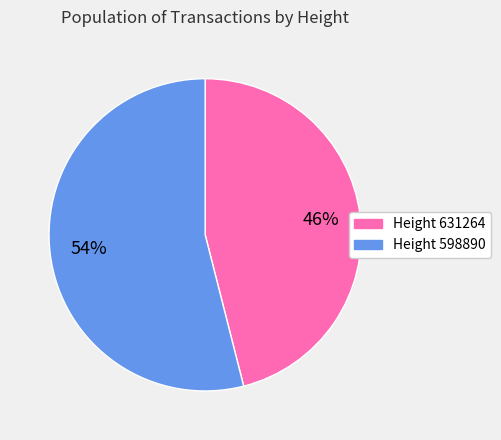

Rank the categories by value from highest to lowest.

Height 598890, Height 631264